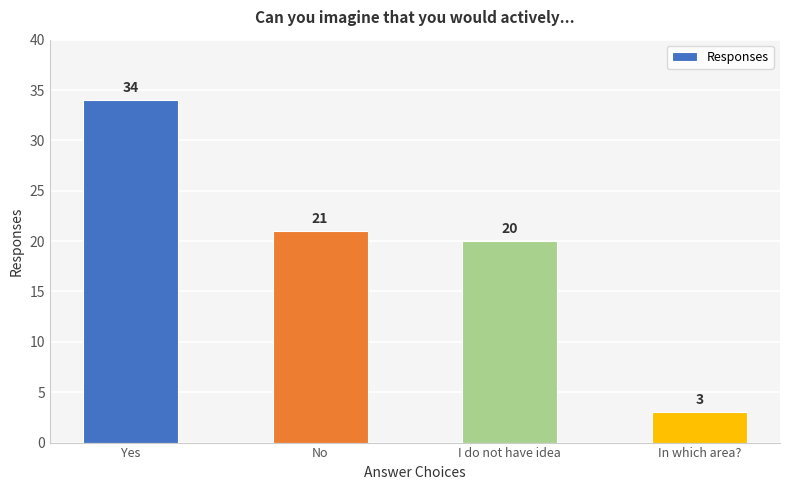

What is the value of the 2nd bar from the left?

21